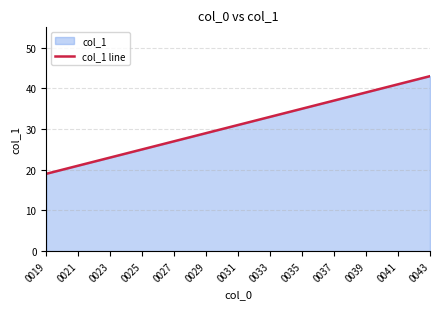

What is the approximate value at 0037, to the nearest 5?

35